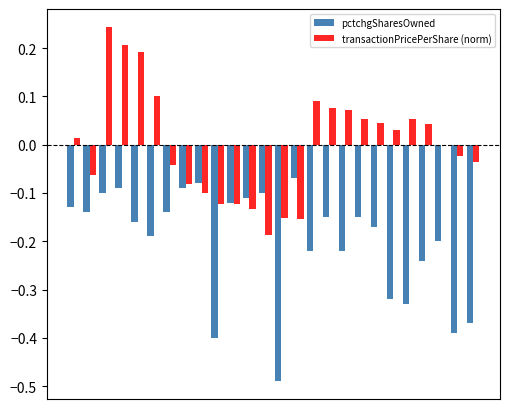

Which series has the largest total across all categories?

transactionPricePerShare (norm)